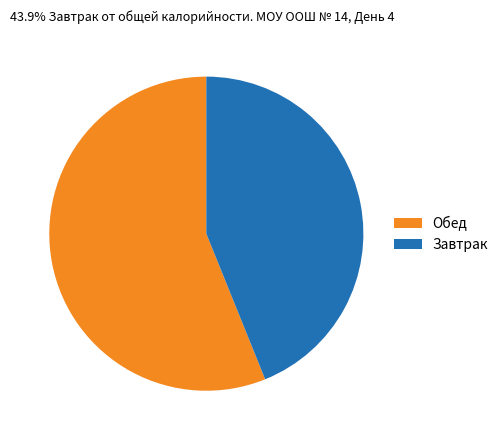

Is there a majority slice in this chart?

Yes